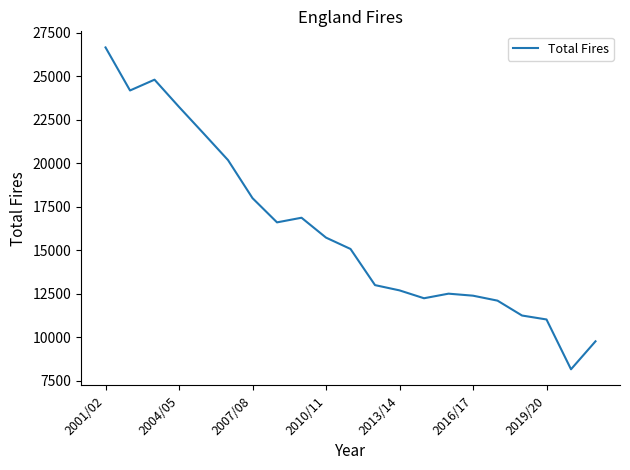

What is the difference between the maximum and minimum values?

18514